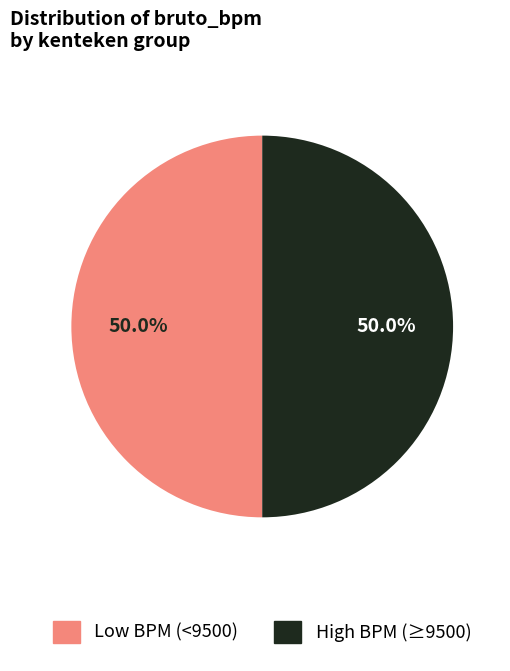

What portion of the pie excludes High BPM (≥9500)?

50.0%